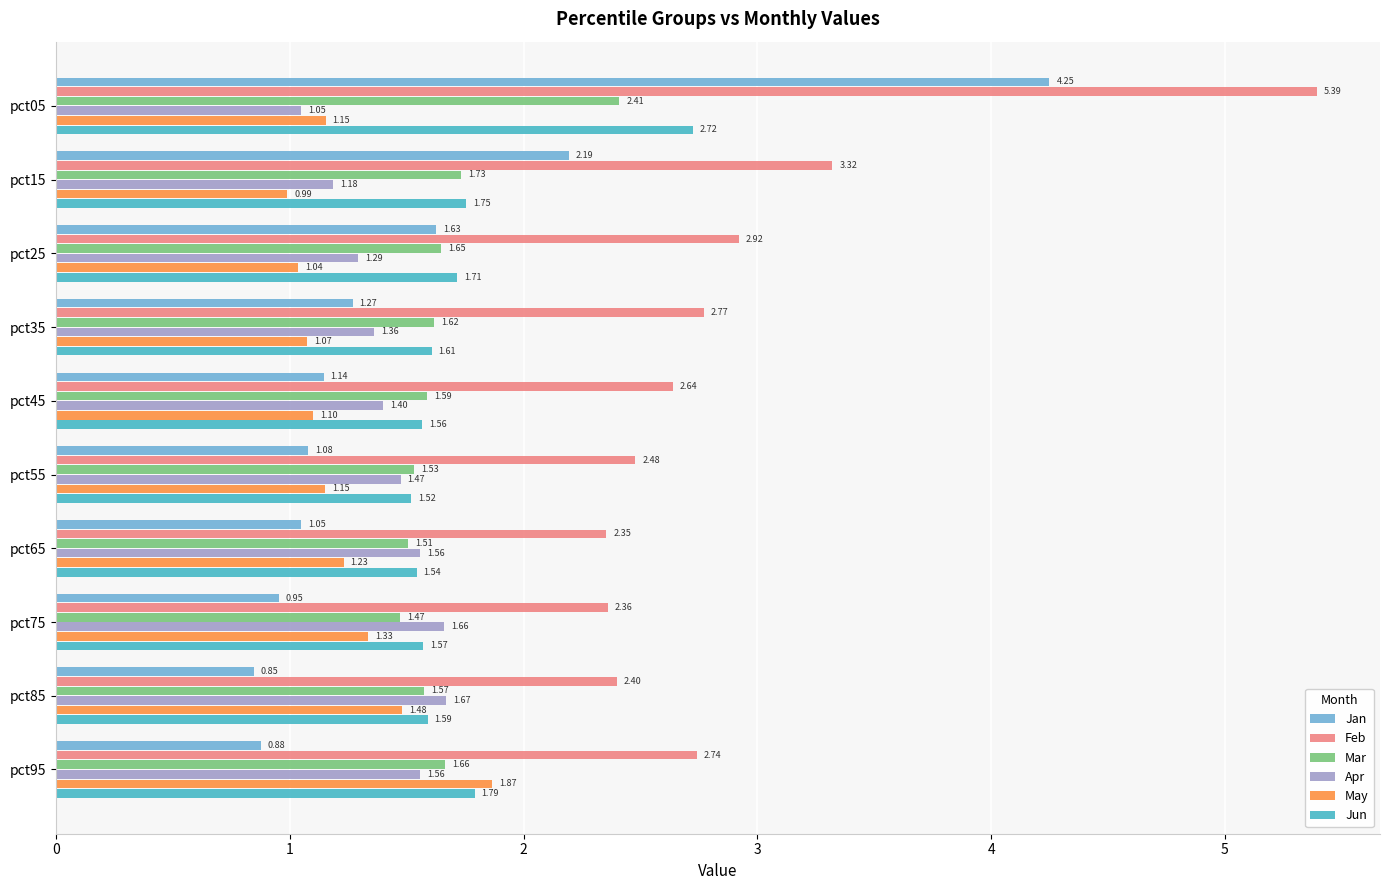

What are all the series names shown in the legend?

Jan, Feb, Mar, Apr, May, Jun